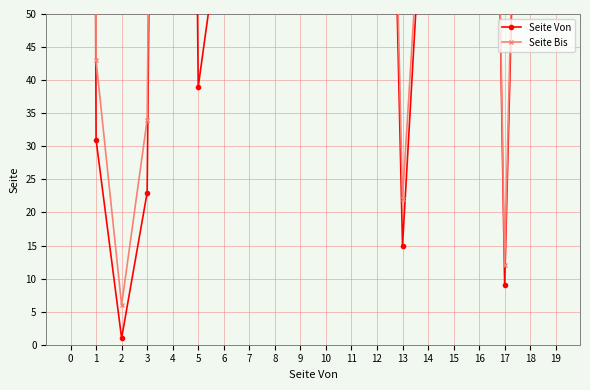

How many values in Seite Bis are above zero?

16